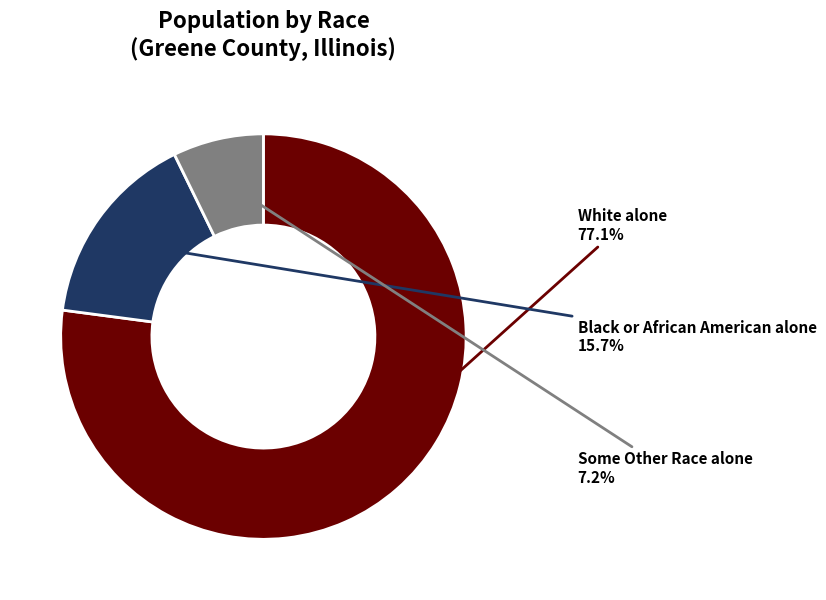

Is there a majority slice in this chart?

Yes